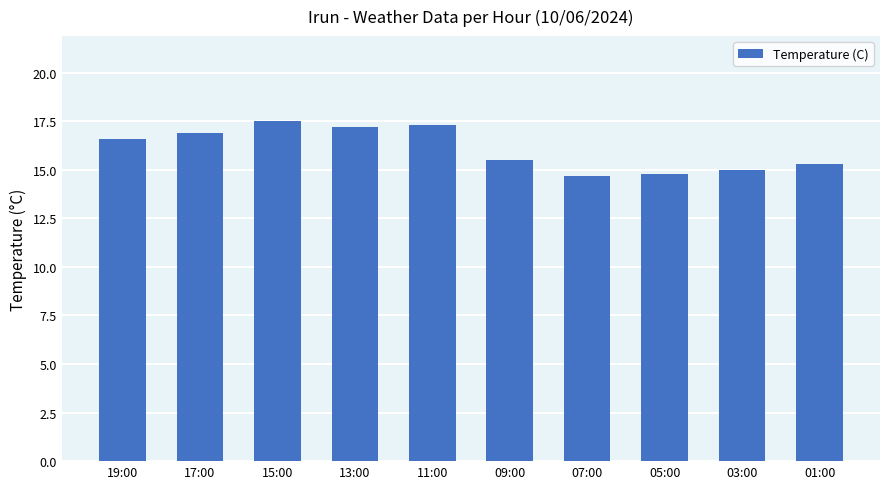

Reading left to right, extract all data points from this chart.

19:00=16.6	17:00=16.9	15:00=17.5	13:00=17.2	11:00=17.3	09:00=15.5	07:00=14.7	05:00=14.8	03:00=15.0	01:00=15.3